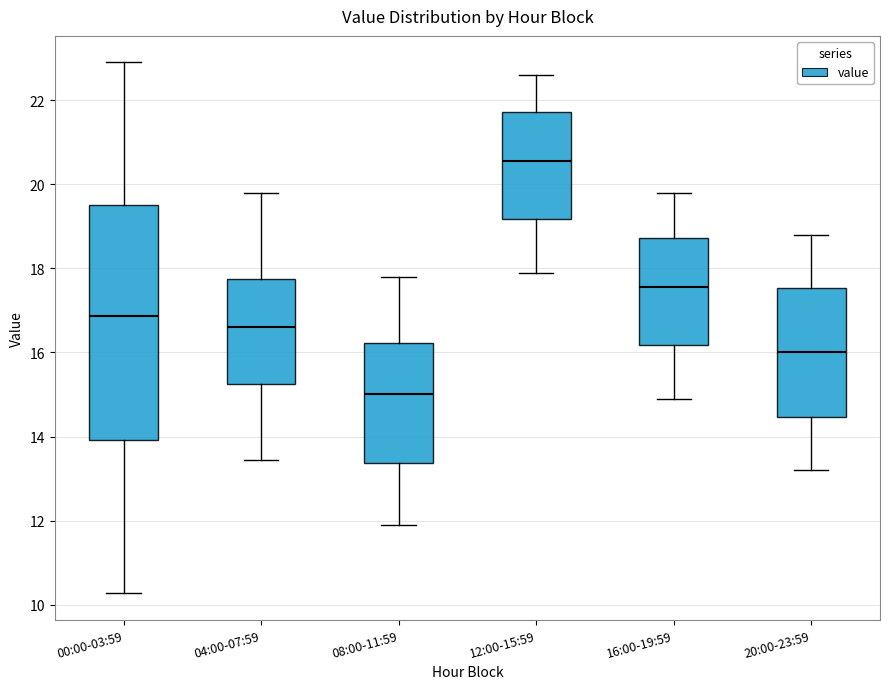

Where does the median line of the box for 00:00-03:59 sit on the y-axis? The values are not printed on the chart, so give them approximately, as read against the axis.

16.8